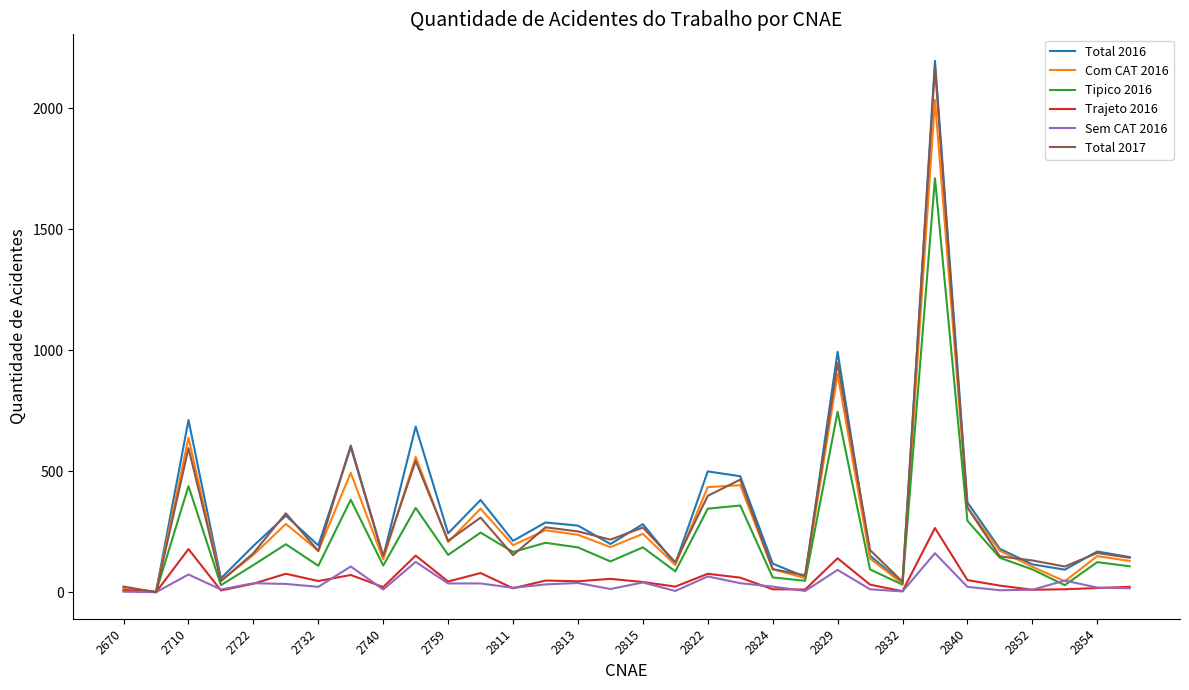

What is the maximum value shown in the chart?

2195